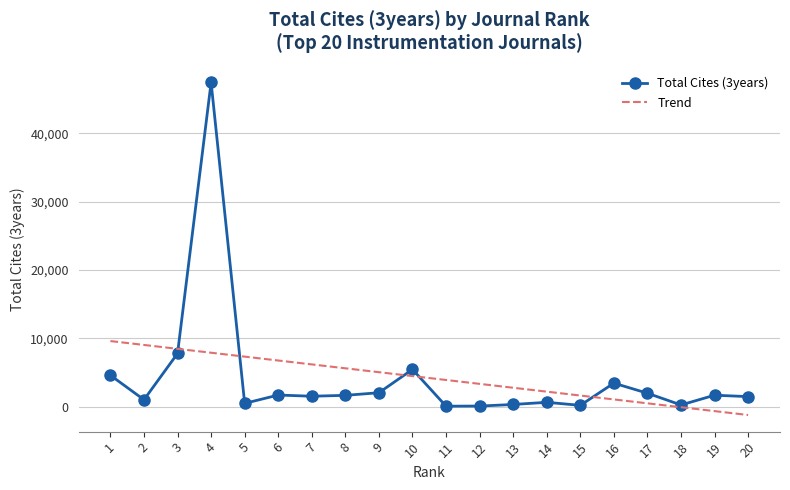

What are all the series names shown in the legend?

Total Cites (3years), Trend